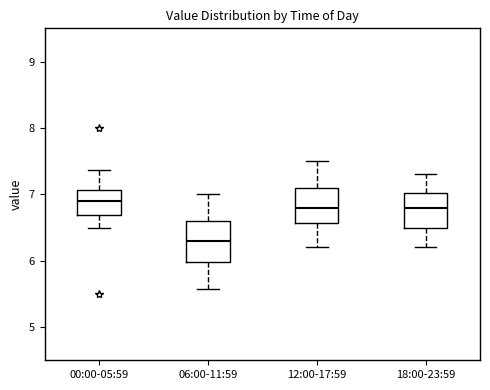

Which box has the highest median line?

00:00-05:59